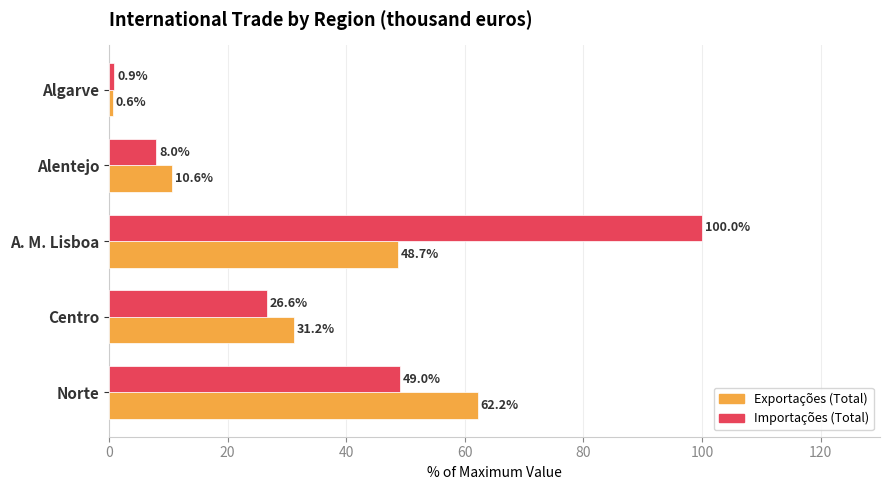

Which series changed the most between Norte and Centro?

Exportações (Total)